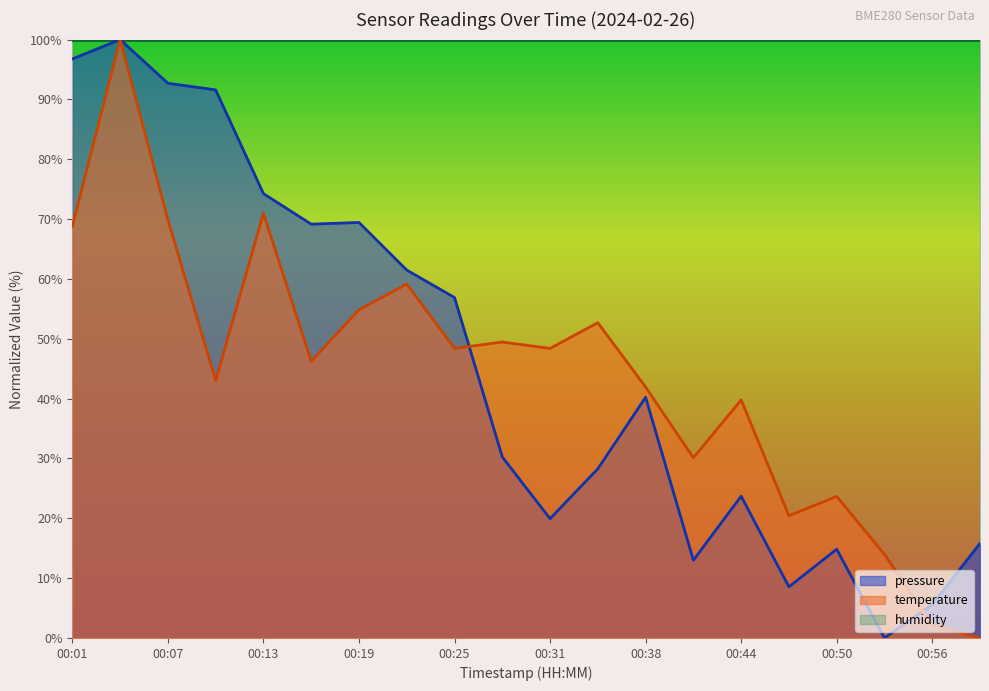

Is the value of temperature at 00:38 greater than the value of pressure at 00:47?

Yes